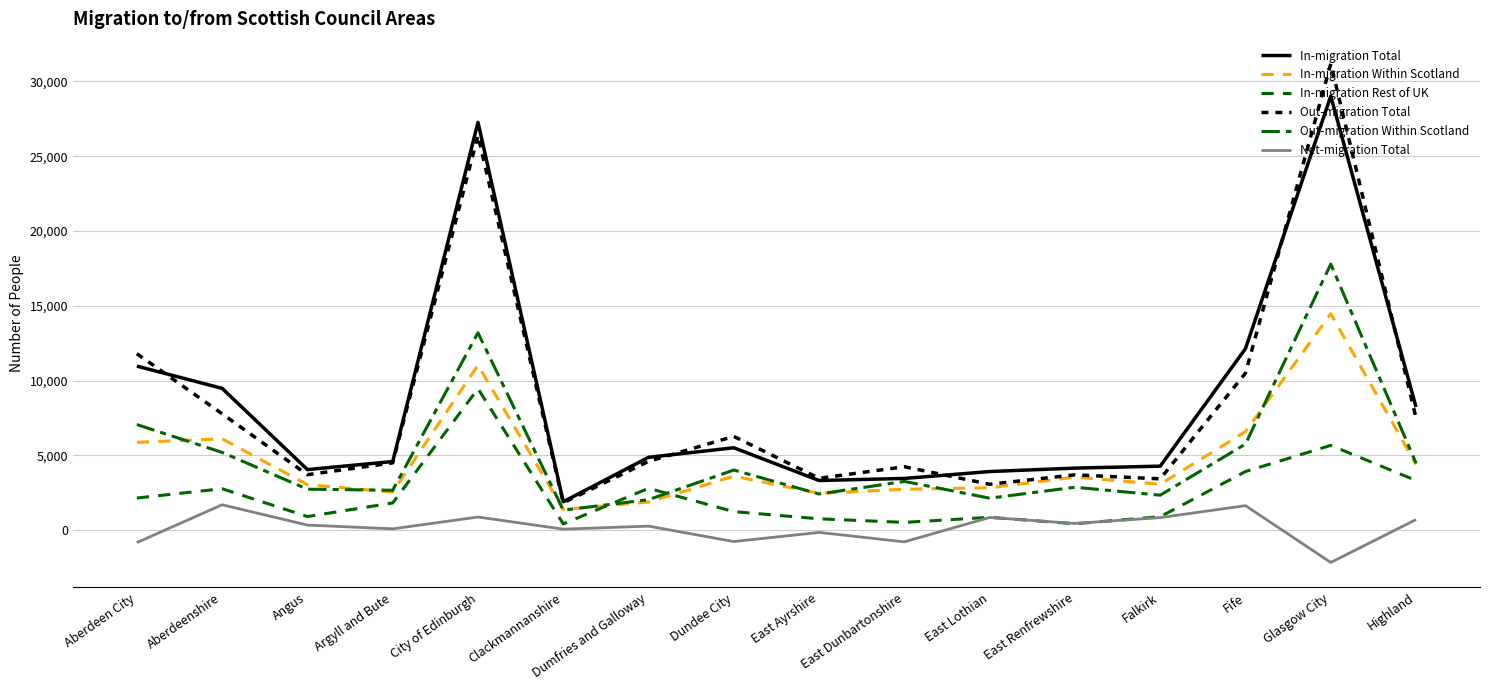

How many lines are shown in the chart?

6